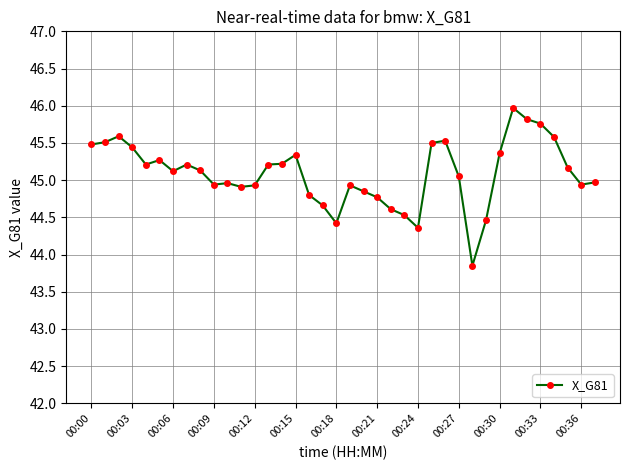

What is the average value?

45.1